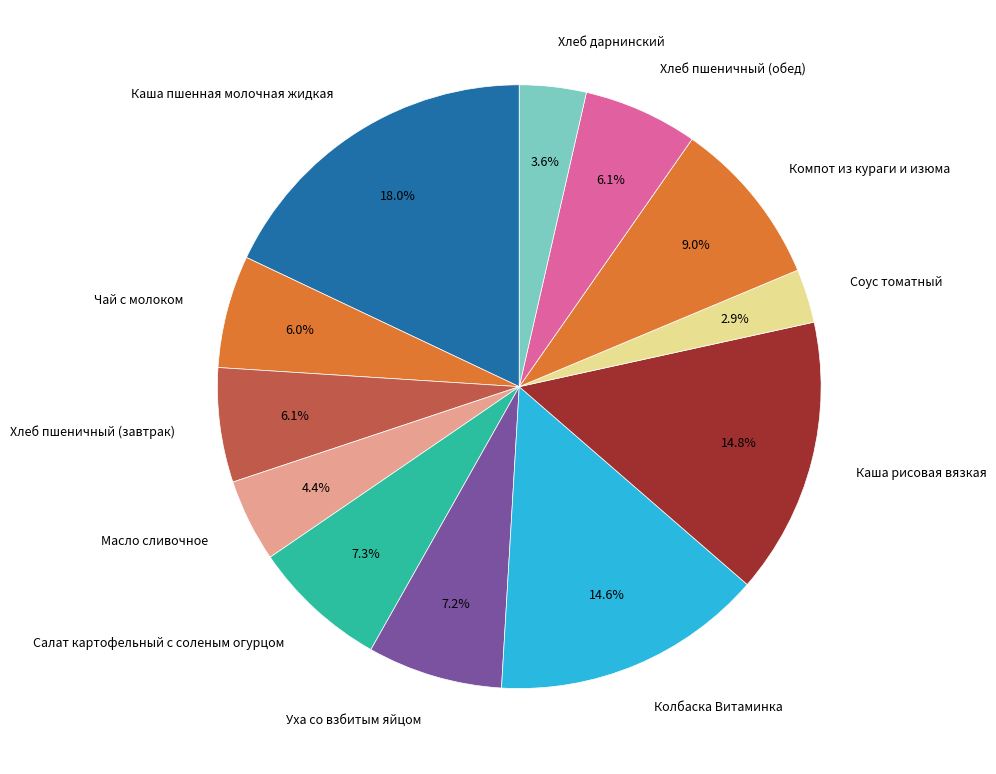

Between Каша рисовая вязкая and Хлеб пшеничный (завтрак), which is larger?

Каша рисовая вязкая